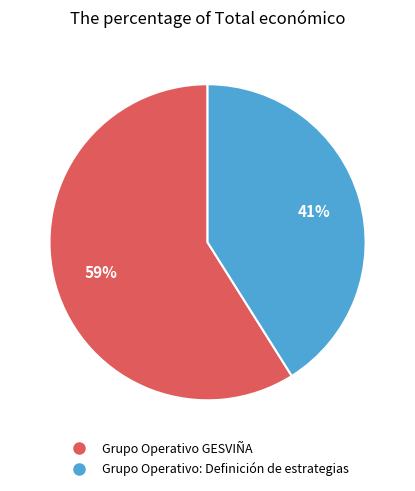

What is the majority slice?

Grupo Operativo GESVIÑA